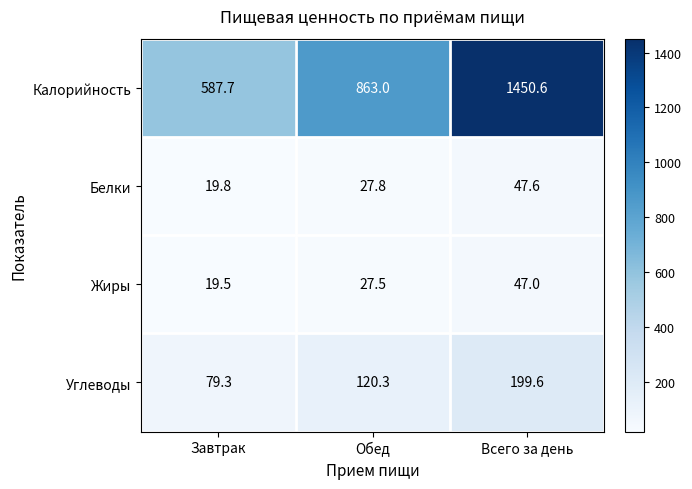

At how many categories does at least one series exceed 436?

3